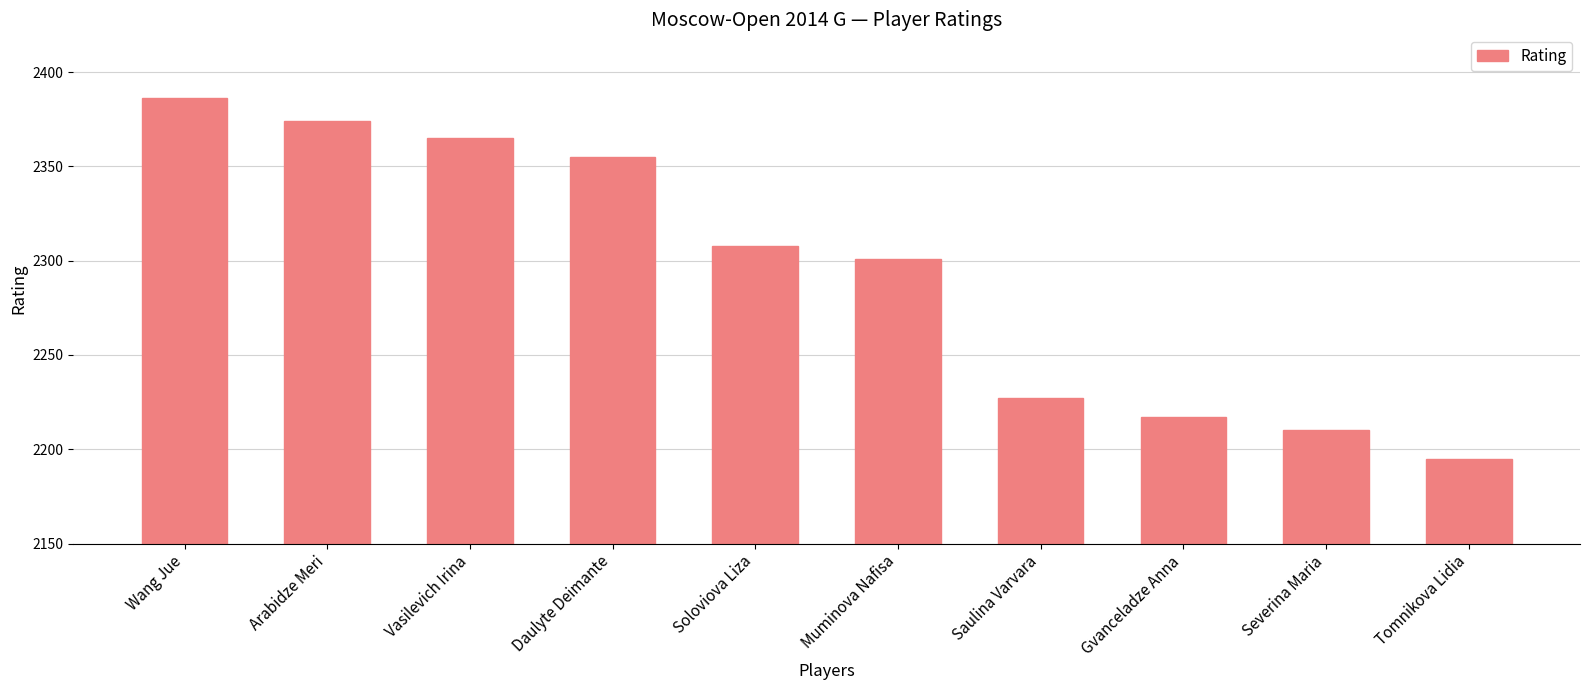

At which label does the data first exceed 2308?

Wang Jue